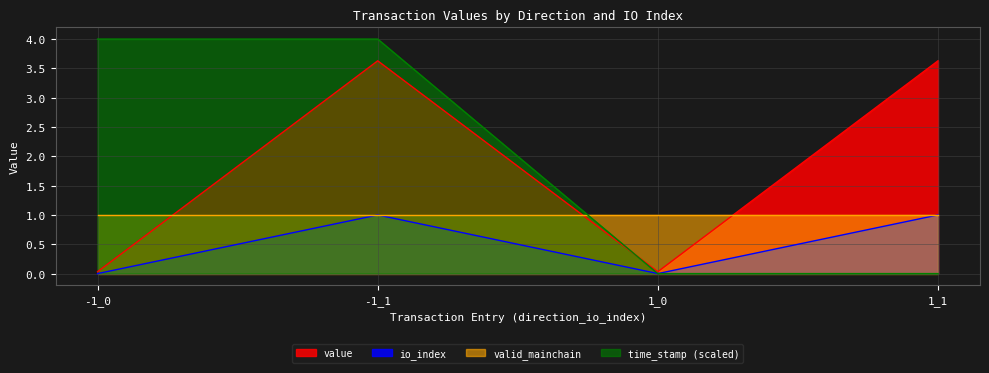

True or false: value and time_stamp cross at least once.

False